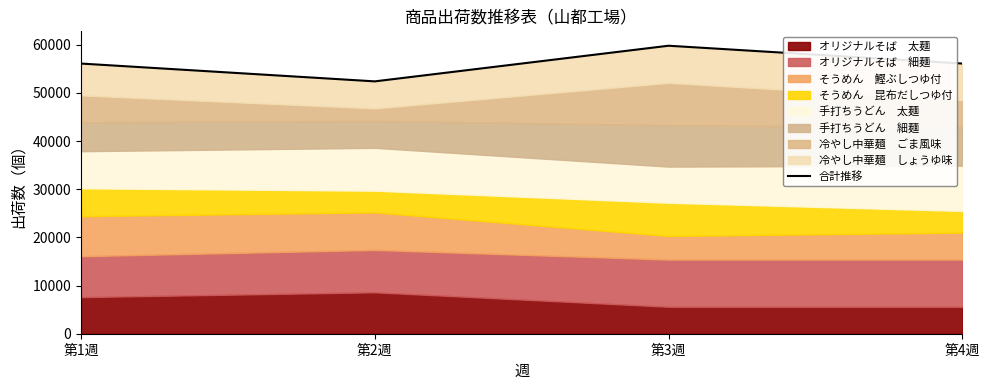

Is it true that the value at 第4週 is 56100?

True